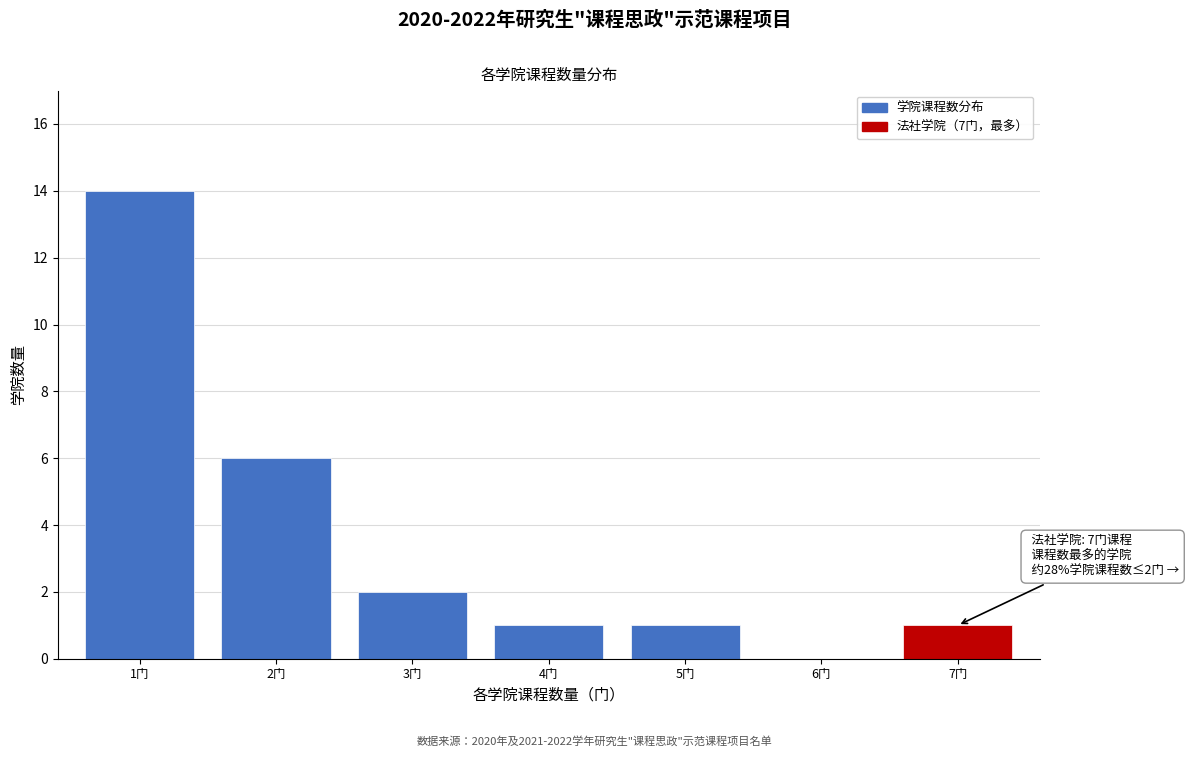

Reading right to left, extract all data points from this chart.

7门=1	6门=0	5门=1	4门=1	3门=2	2门=6	1门=14